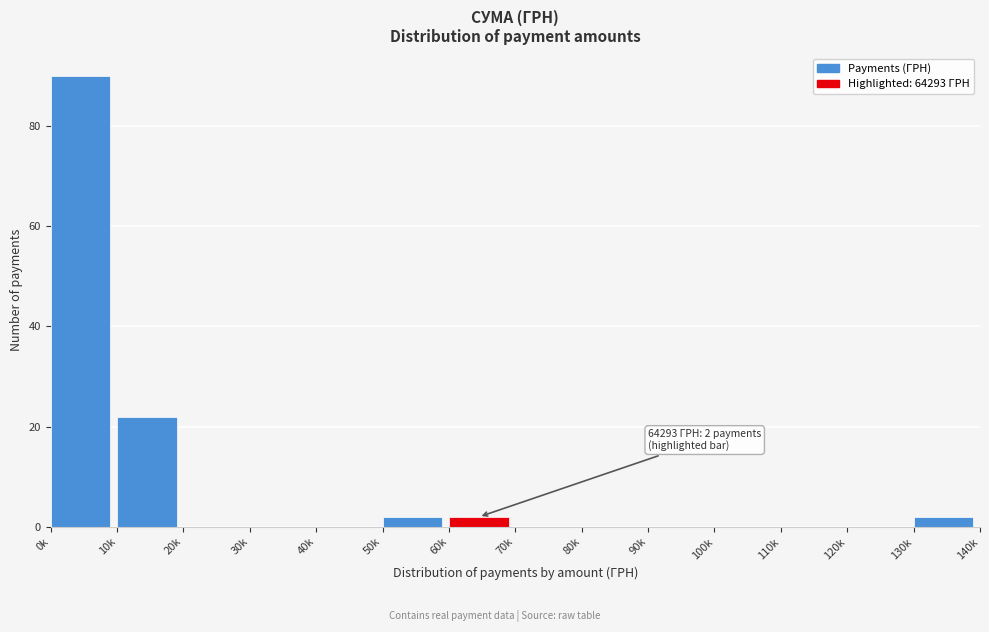

Reading right to left, transcribe all the data shown in this chart.

130k=2	120k=0	110k=0	100k=0	90k=0	80k=0	70k=0	60k=2	50k=2	40k=0	30k=0	20k=0	10k=22	0k=90